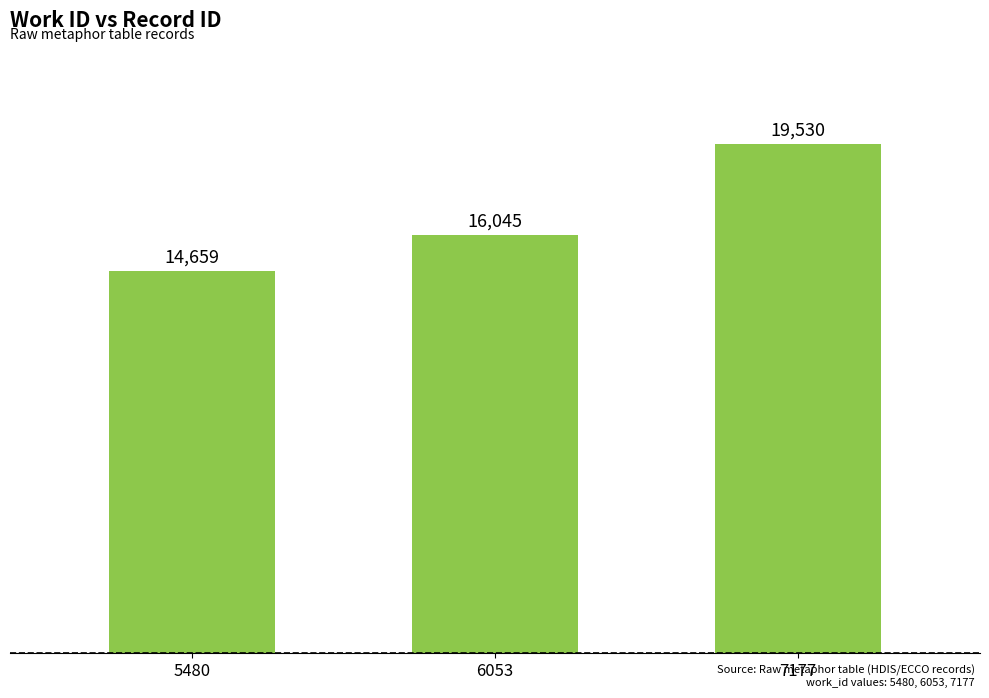

How many series are shown in this chart?

1